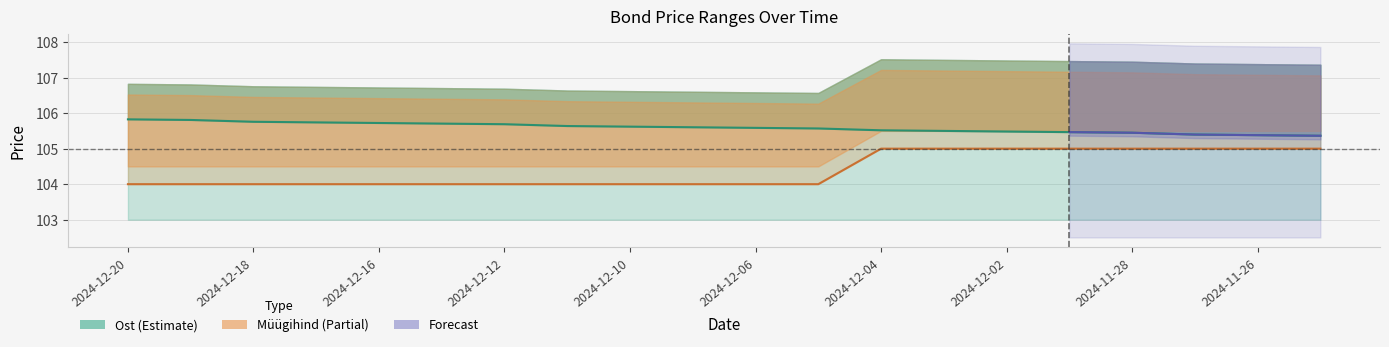

What is the sum of all Ost values?

2111.8